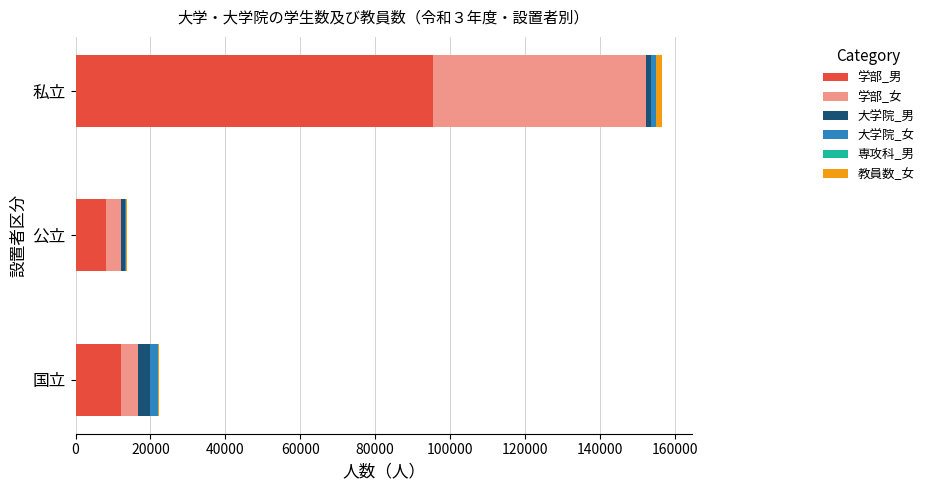

What is the highest value of the 学部_男 series?

95331